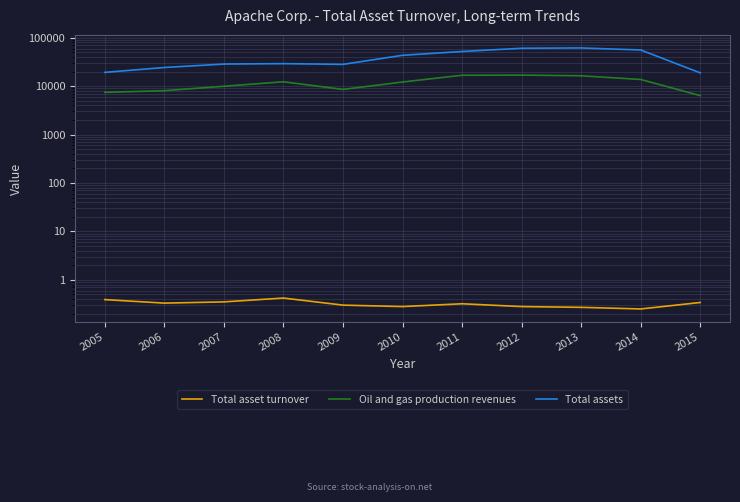

Which series has the largest total across all categories?

Total assets